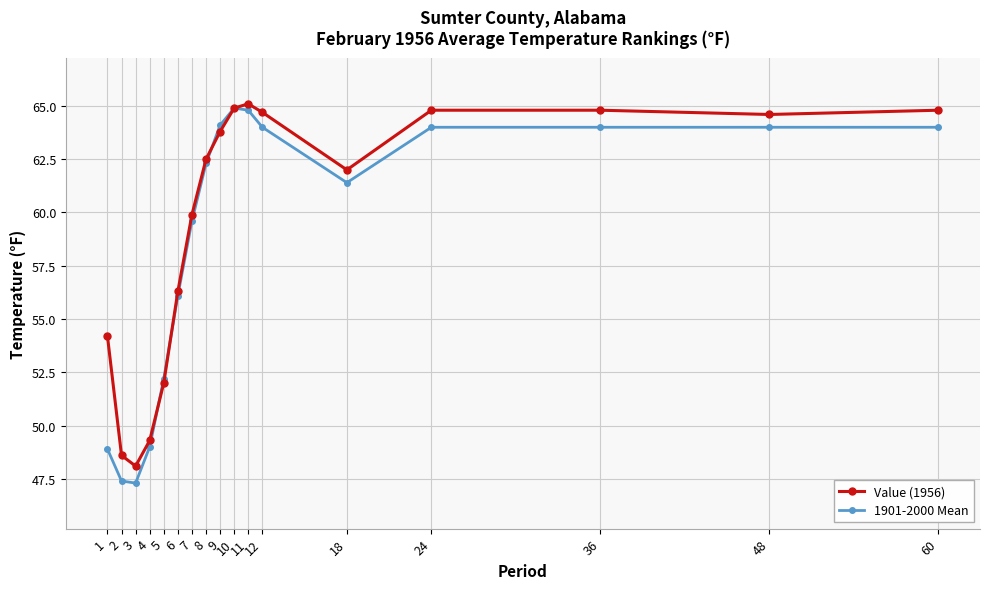

Reading right to left, transcribe all the data shown in this chart.

Value (1956): 60=64.8	48=64.6	36=64.8	24=64.8	18=62.0	12=64.7	11=65.1	10=64.9	9=63.8	8=62.5	7=59.9	6=56.3	5=52.0	4=49.3	3=48.1	2=48.6	1=54.2
1901-2000 Mean: 60=64.0	48=64.0	36=64.0	24=64.0	18=61.4	12=64.0	11=64.8	10=64.9	9=64.1	8=62.3	7=59.6	6=56.1	5=52.2	4=49.0	3=47.3	2=47.4	1=48.9